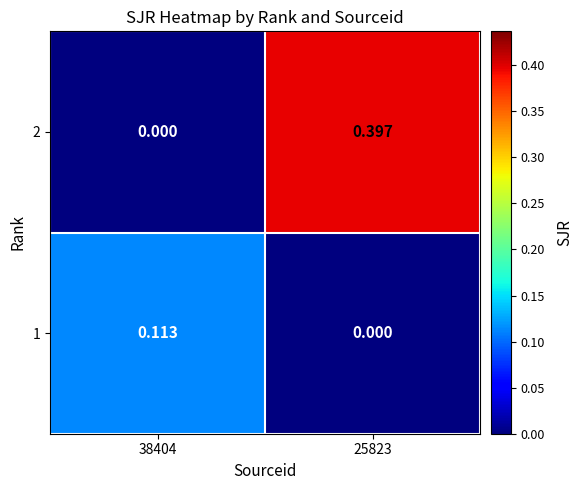

Count the number of data series in this chart.

2